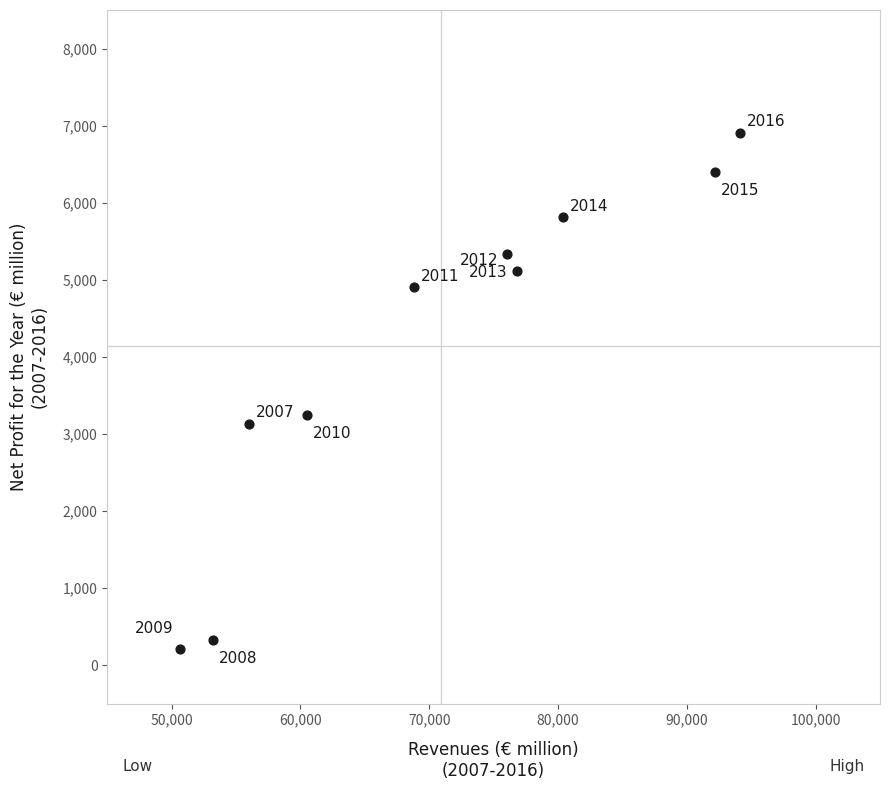

What is the average X value?

70884